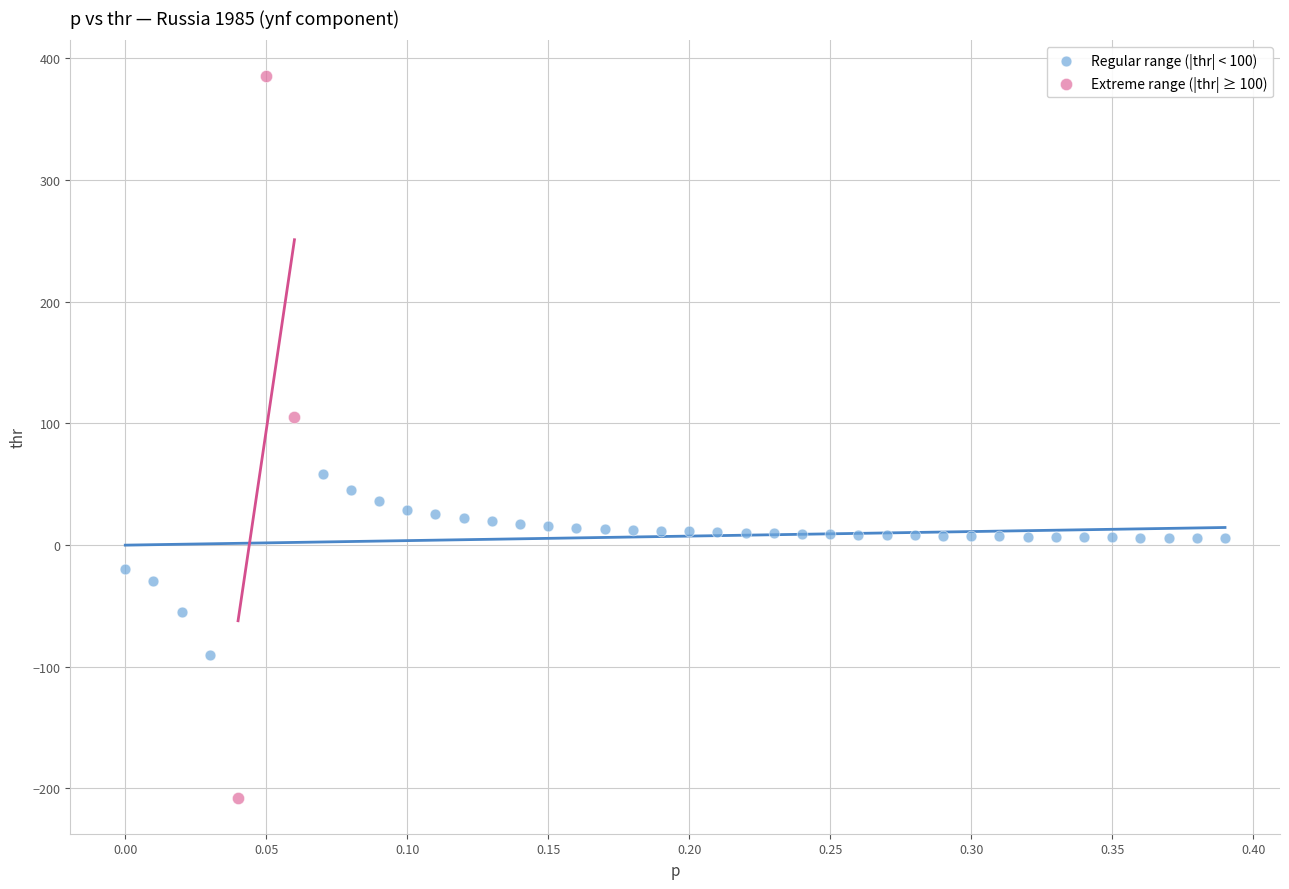

Which series has the widest spread of Y values?

Extreme range (|thr| ≥ 100)